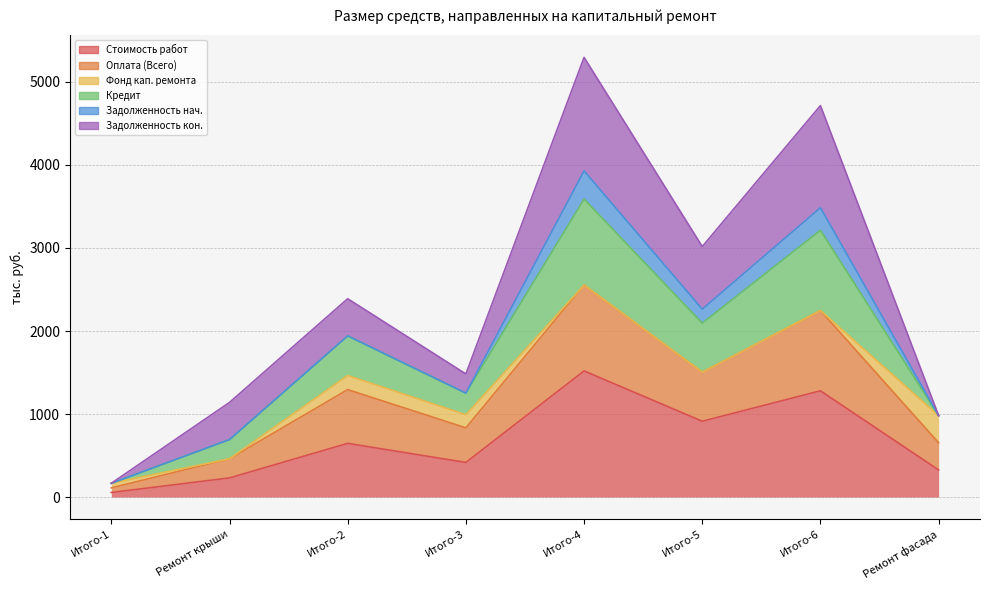

What is the difference between the highest and lowest values at Итого-4?

3775.5